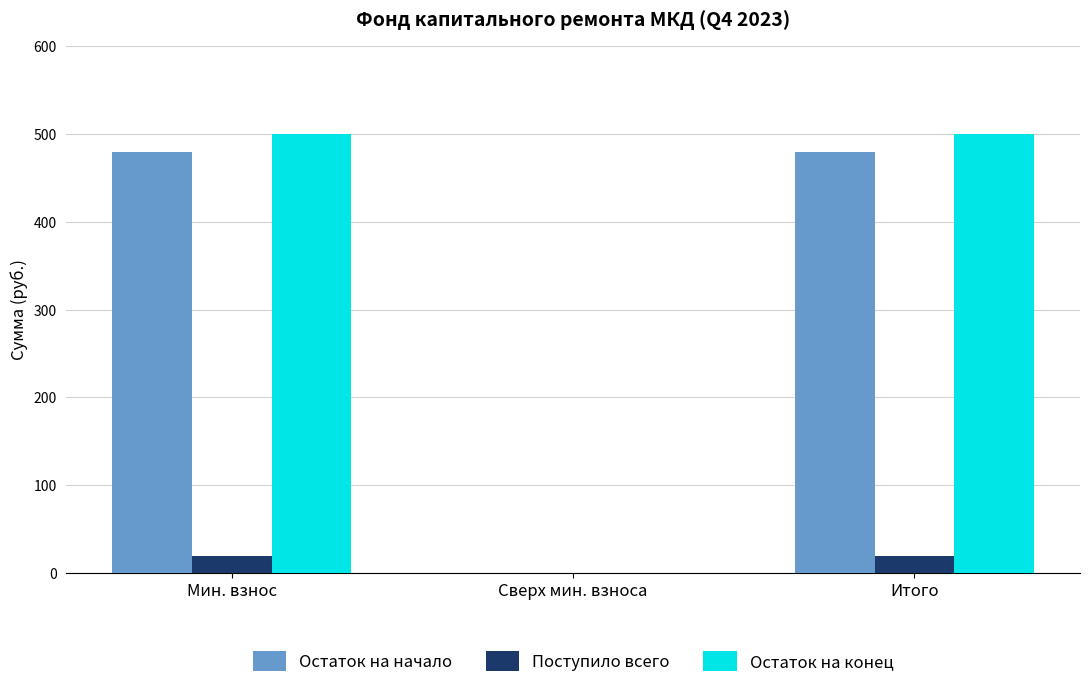

What is the maximum value for Остаток на начало?

480.0